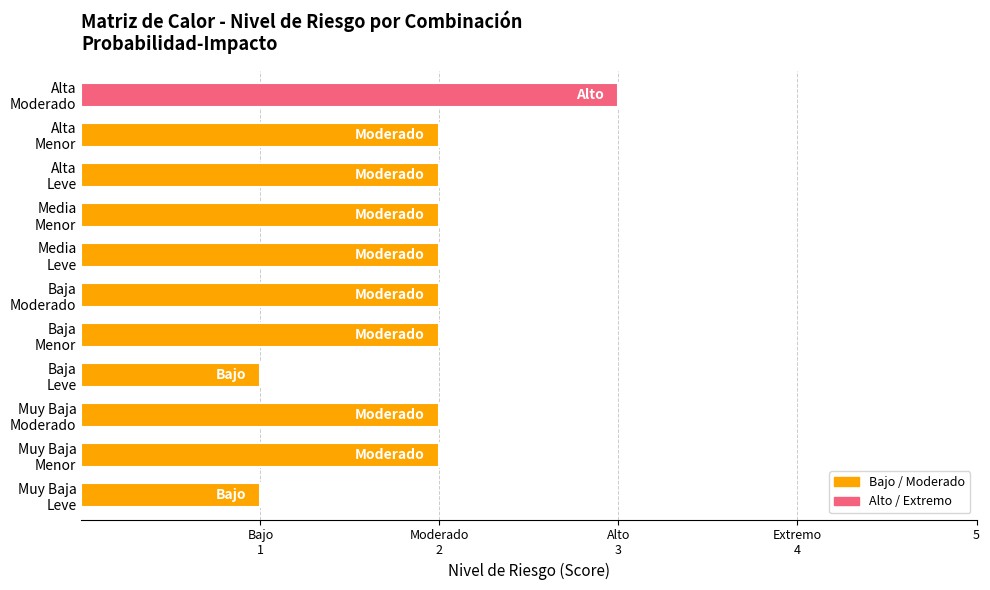

Does the chart contain any negative values?

No